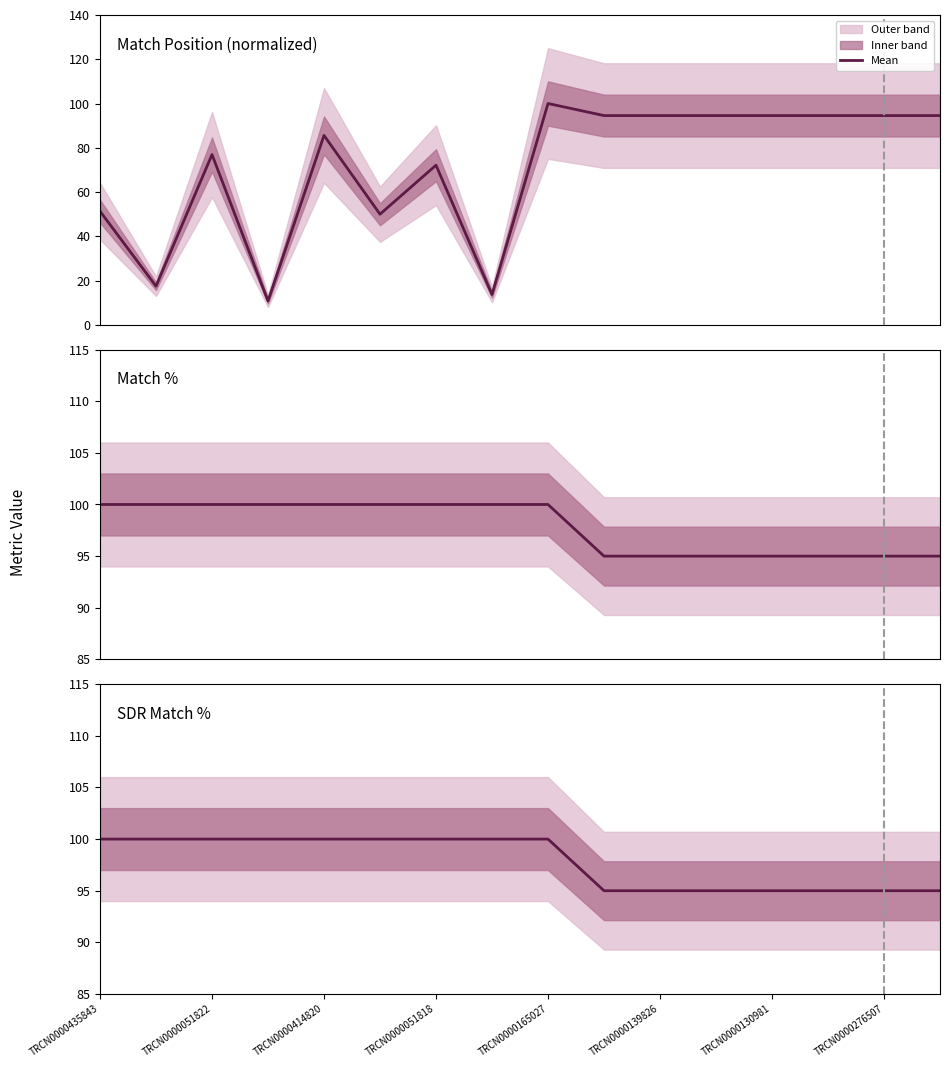

True or false: SDR Match % has a value of 20.5 at TRCN0000130981.

False